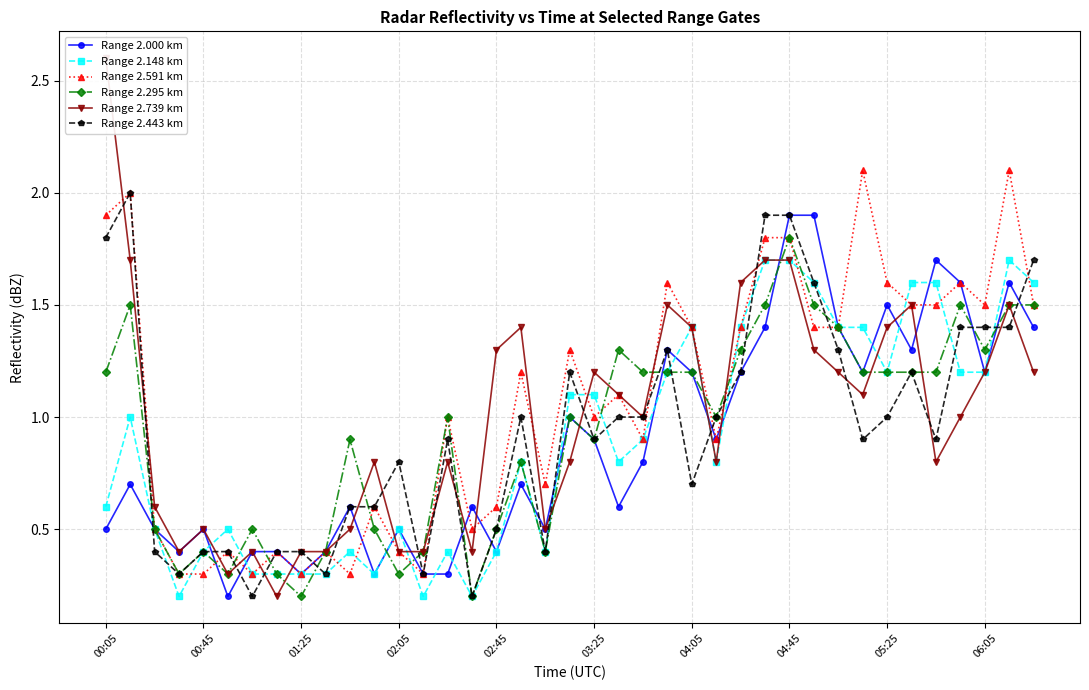

What is the difference between the maximum and minimum values in the Range 2.000 km series?

1.7